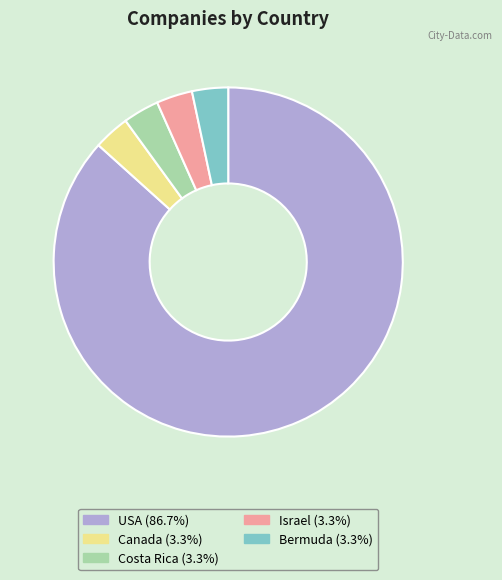

Does USA account for over 50% of the chart?

Yes